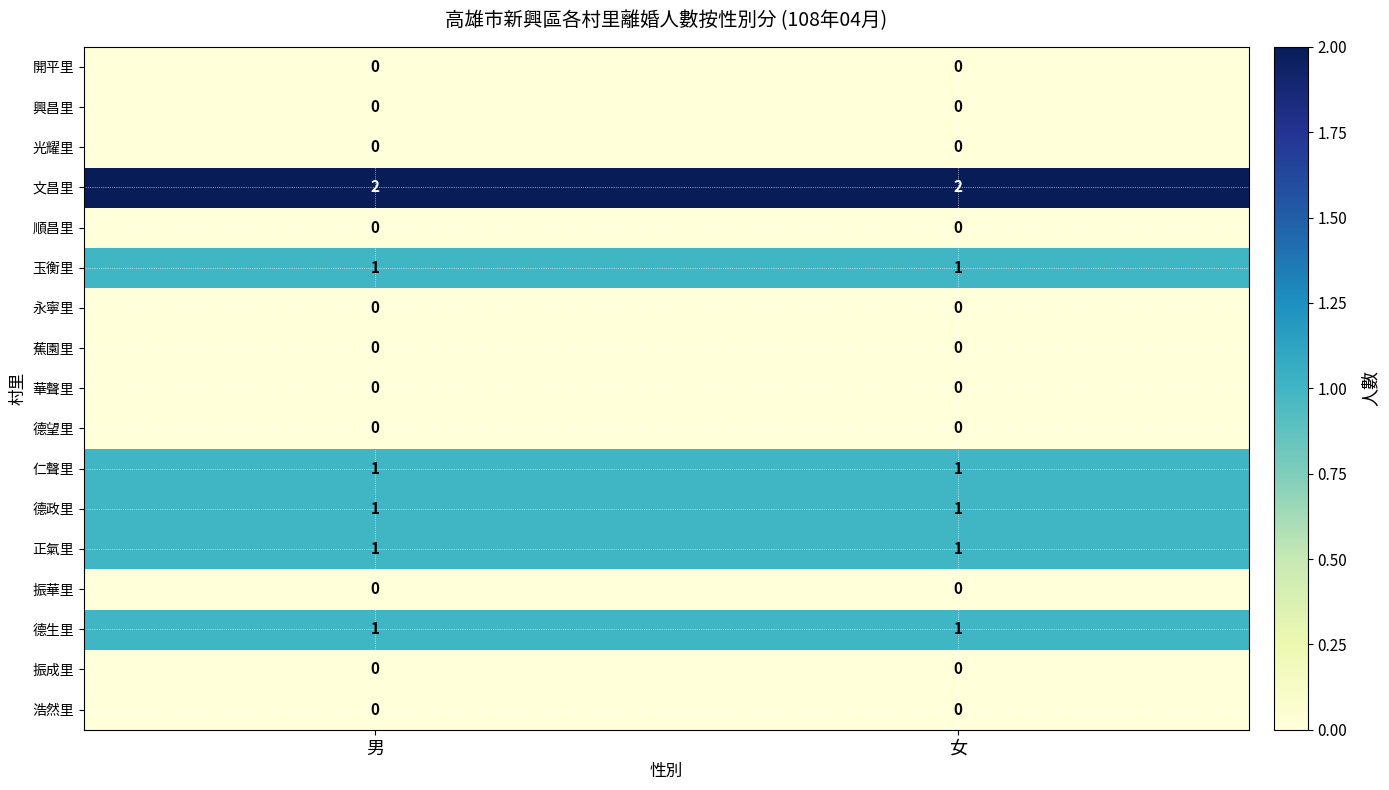

What is the total value across all series at 男?

7